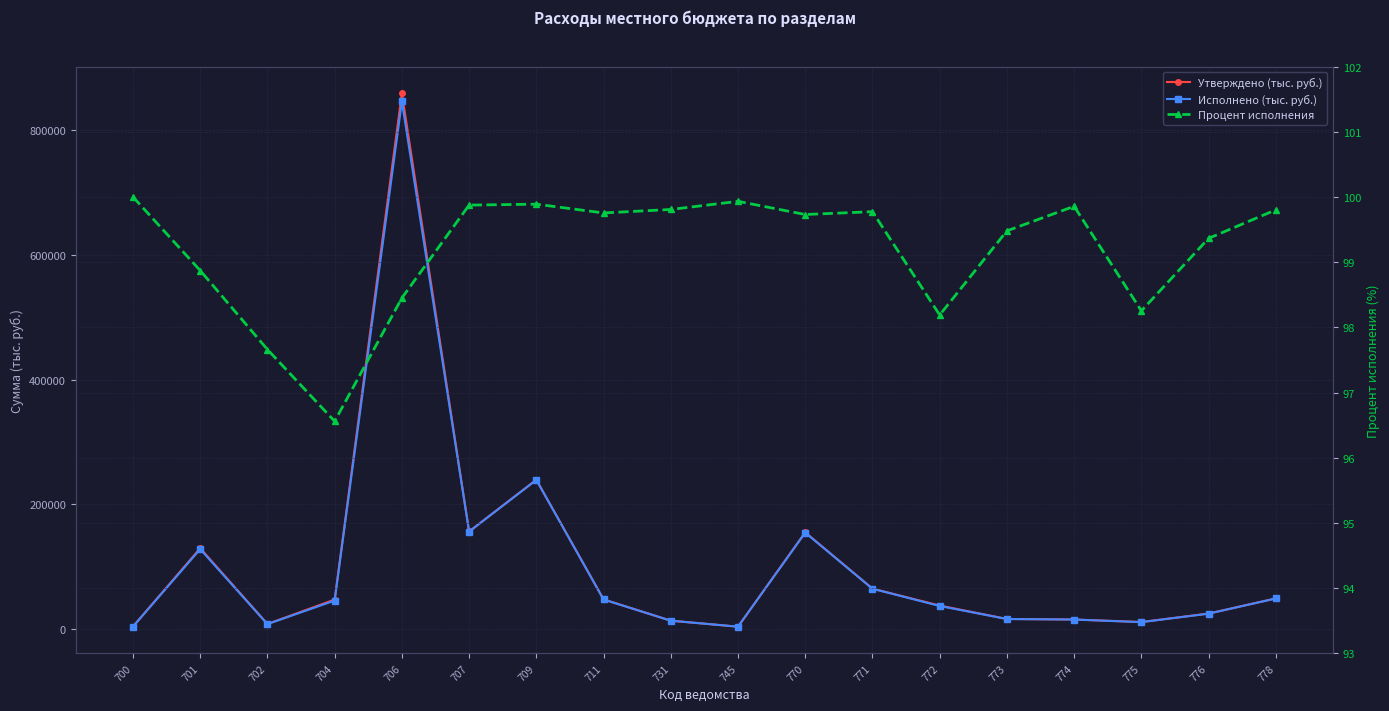

What is the maximum value for Исполнено (тыс. руб.)?

846371.8